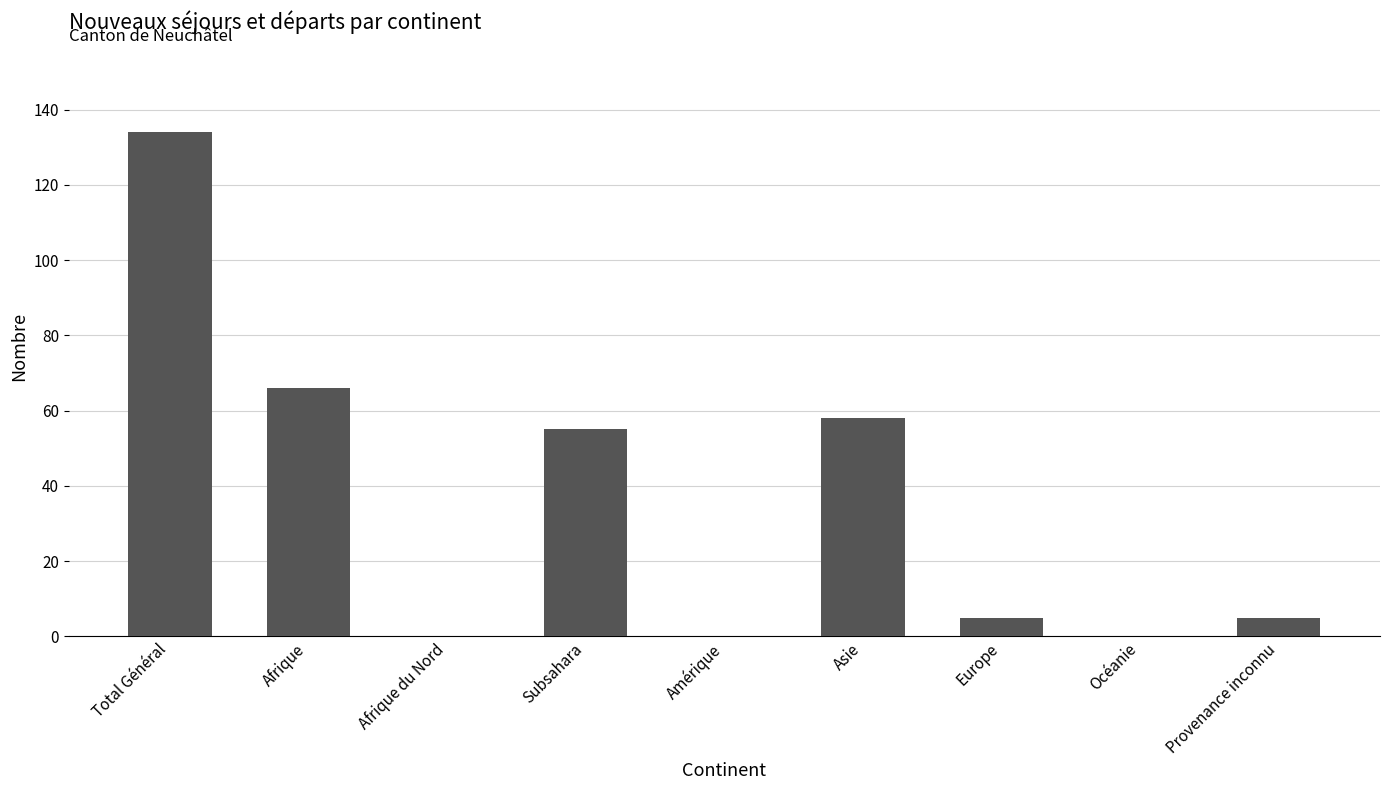

At which category does the chart reach its peak across all series?

Total Général